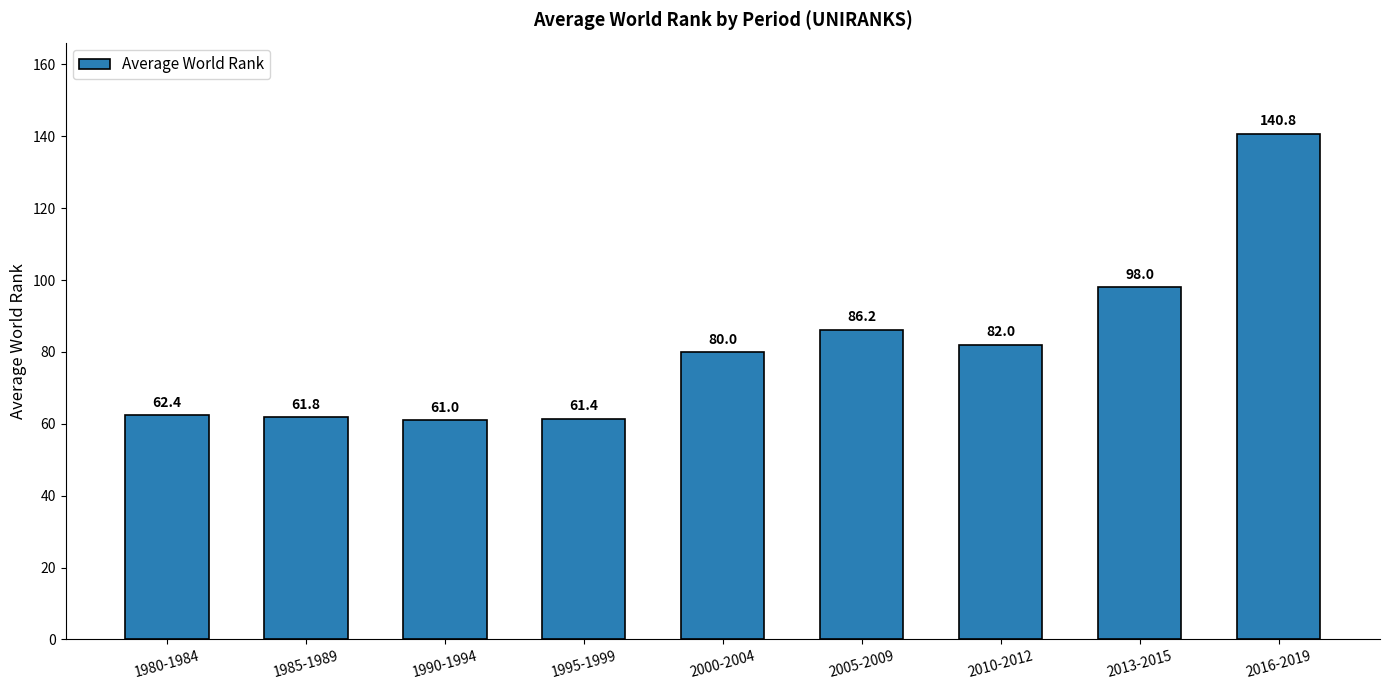

What is the label of the 5th bar from the left?

2000-2004